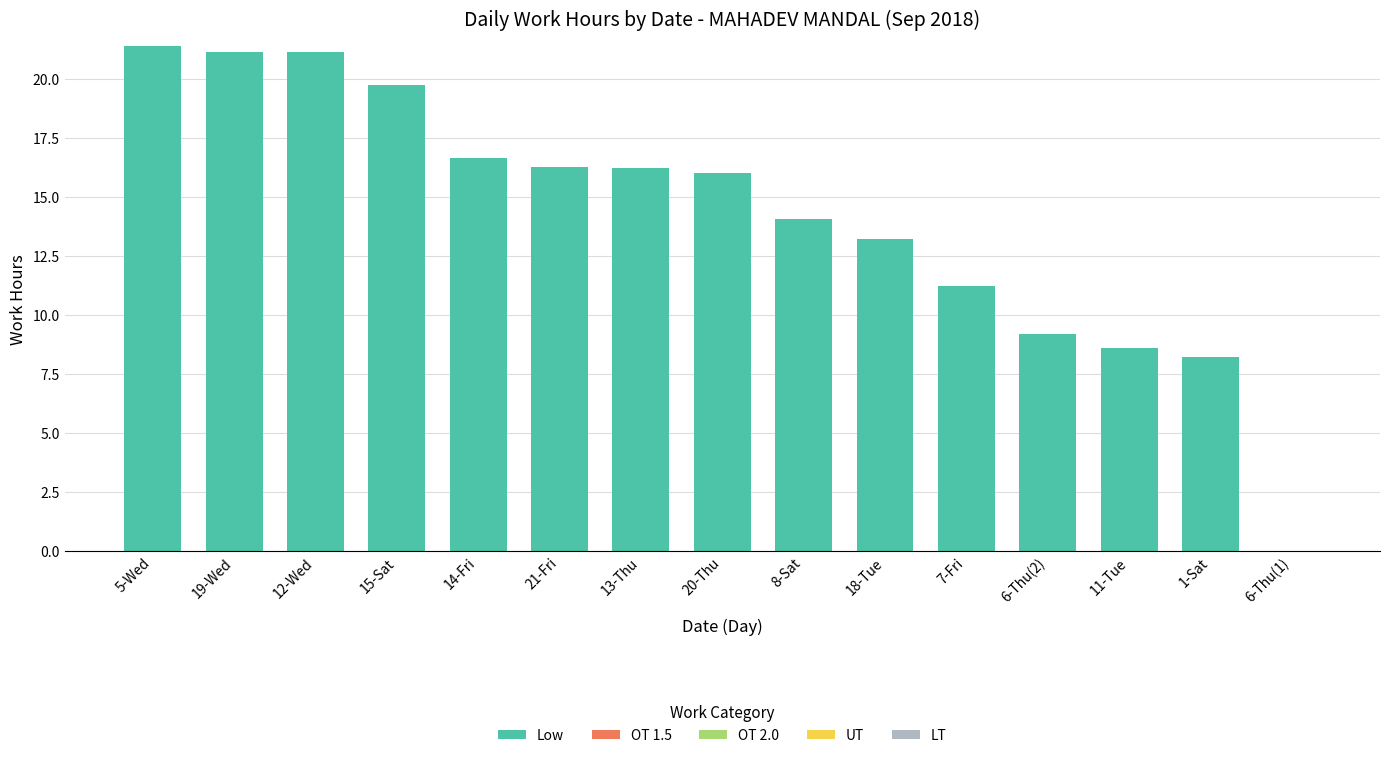

What is the change in value from 21-Fri to 6-Thu(1)?

-16.3